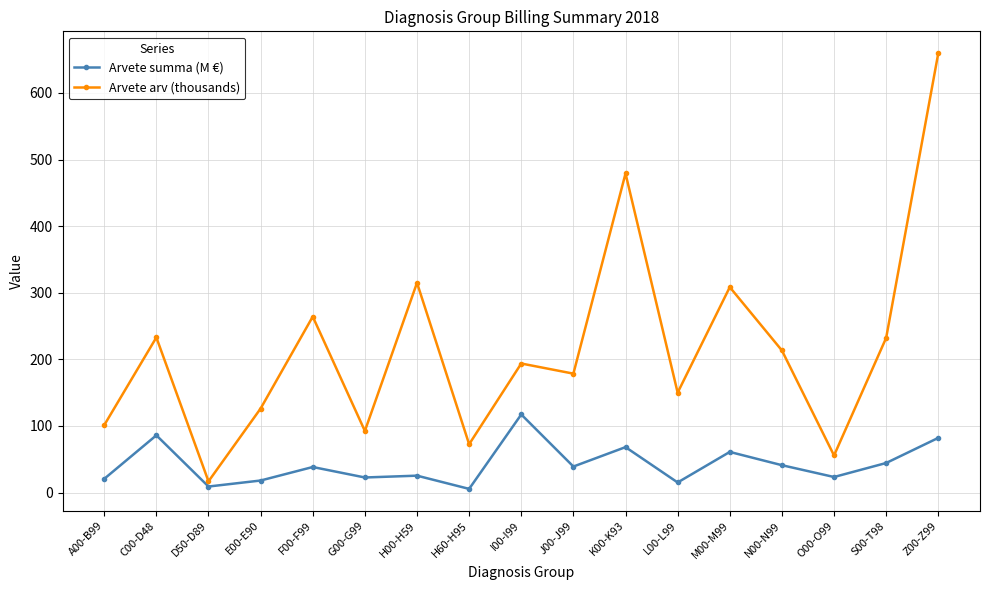

Where is the first local maximum for Arvete summa (M €)?

C00-D48